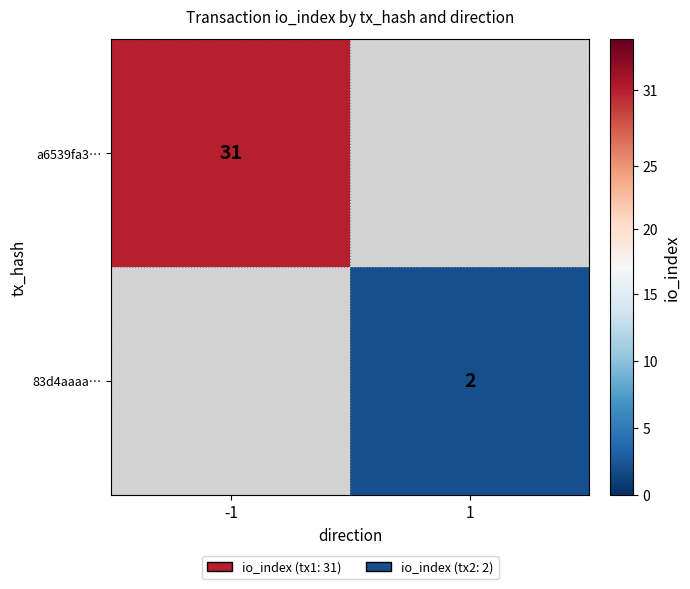

The 83d4aaaa… series shows 3.3 at 1. True or false?

False